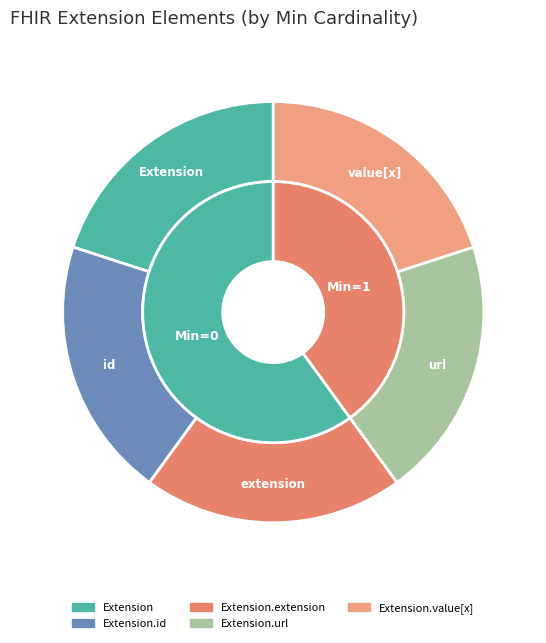

Is there any slice that represents more than half of the pie?

No